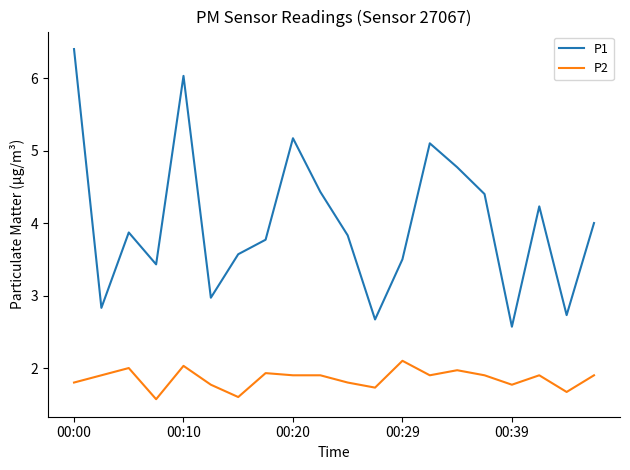

How many lines are shown in the chart?

2